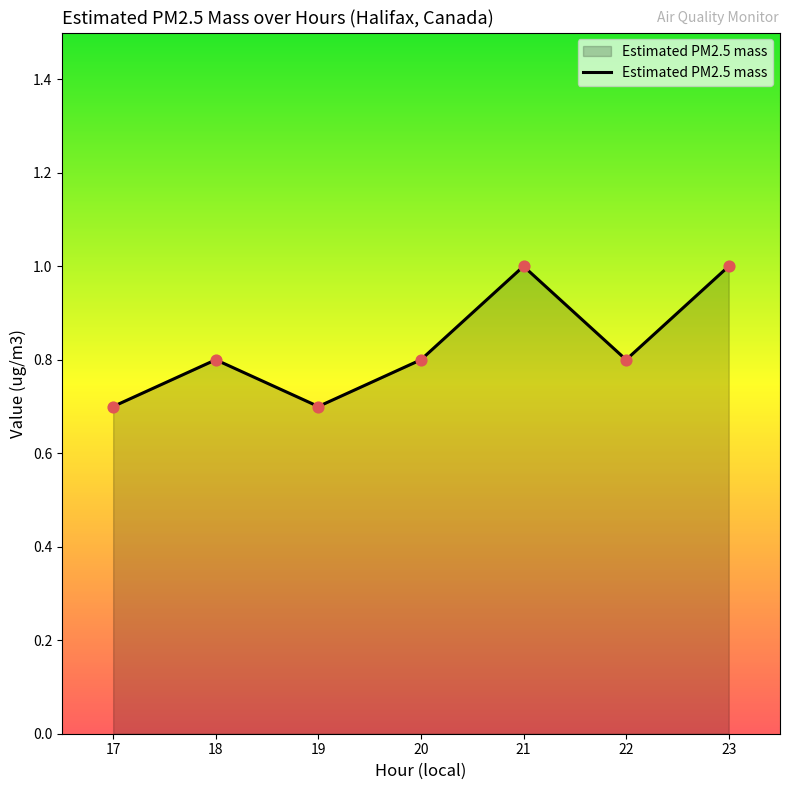

Which has a higher value, 17 or 20?

20